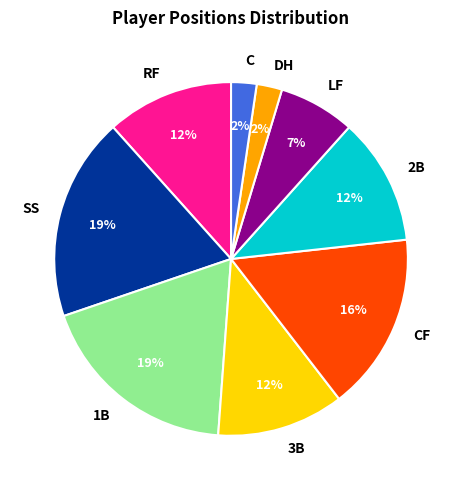

Count the number of slices in the pie.

9